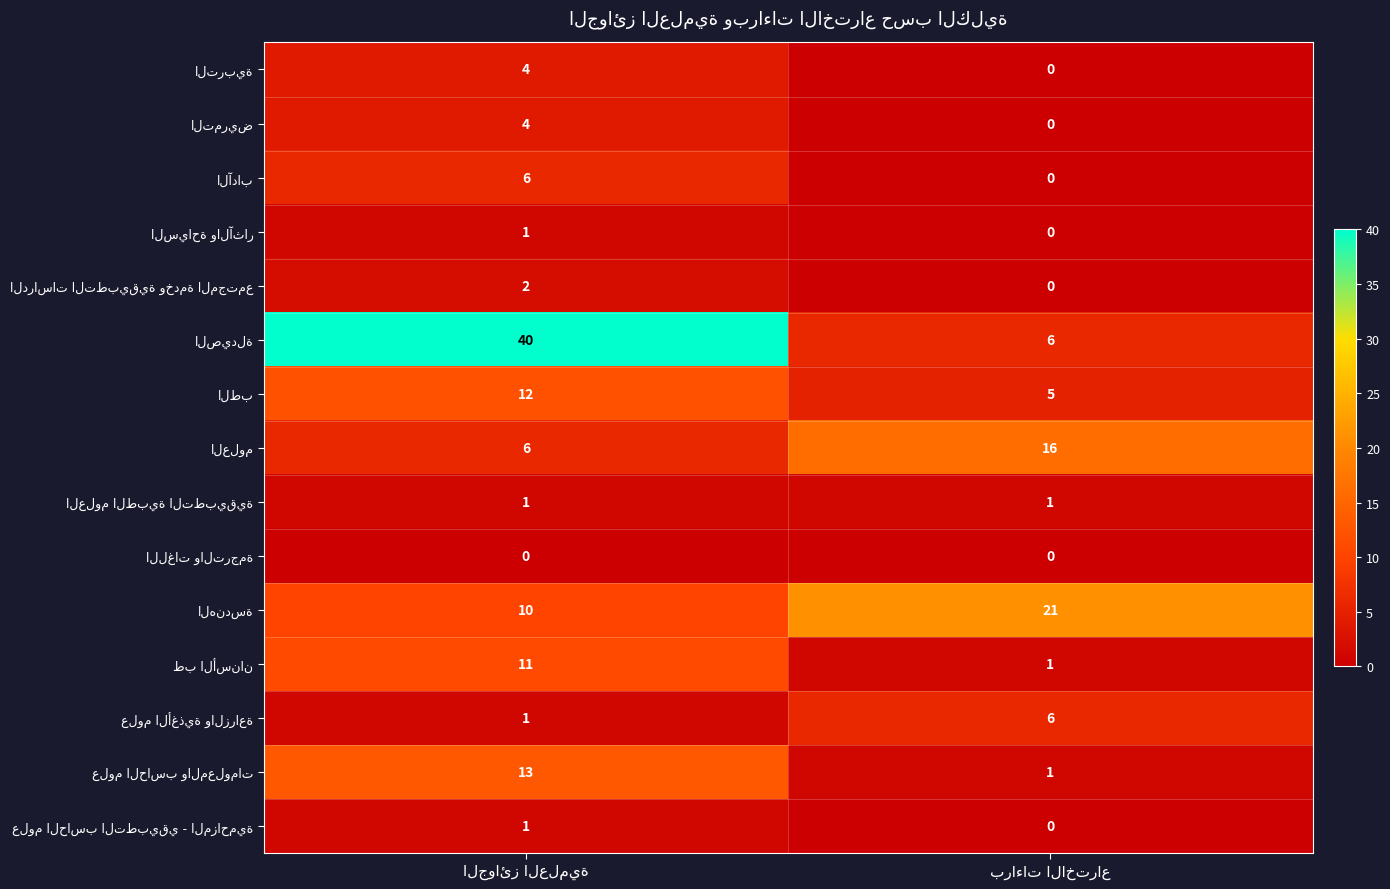

What is the maximum value shown in the chart?

40